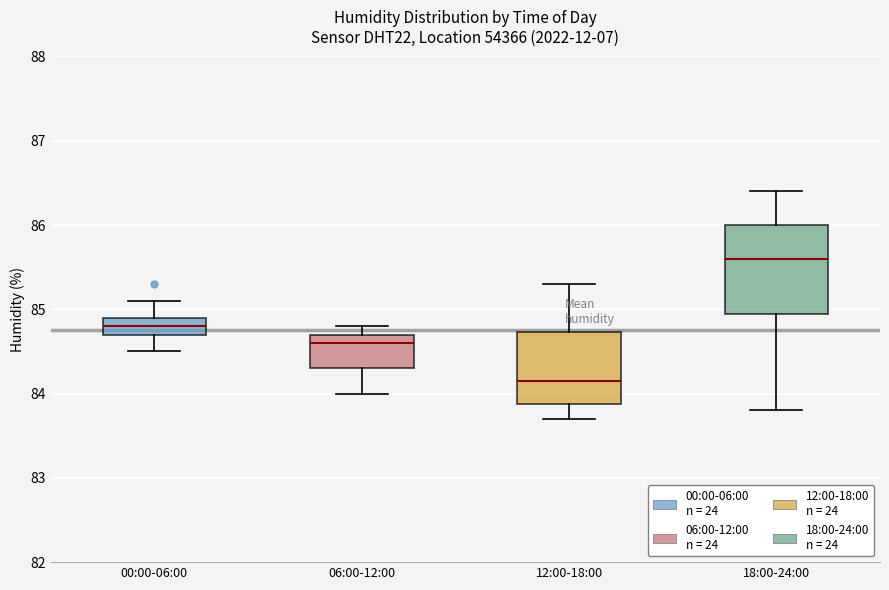

Reading left to right, read every box against the y-axis: the position of its median line, the range the box covers, and the ends of its whiskers. The values are not printed on the chart, so give them approximately, as read against the axis.

00:00-06:00: median 84.8, box 84.7 to 84.9, whiskers 84.5 to 85.1
06:00-12:00: median 84.6, box 84.3 to 84.7, whiskers 84.0 to 84.8
12:00-18:00: median 84.2, box 83.9 to 84.7, whiskers 83.7 to 85.3
18:00-24:00: median 85.6, box 85.0 to 86.0, whiskers 83.8 to 86.4